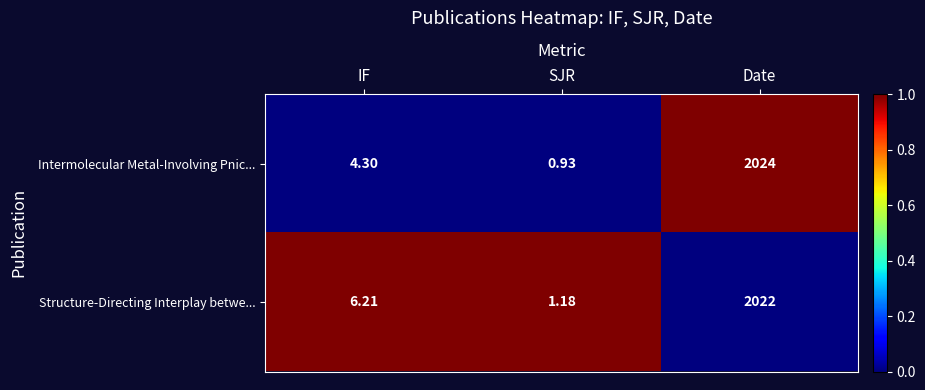

Which category has the lowest value across all series?

SJR